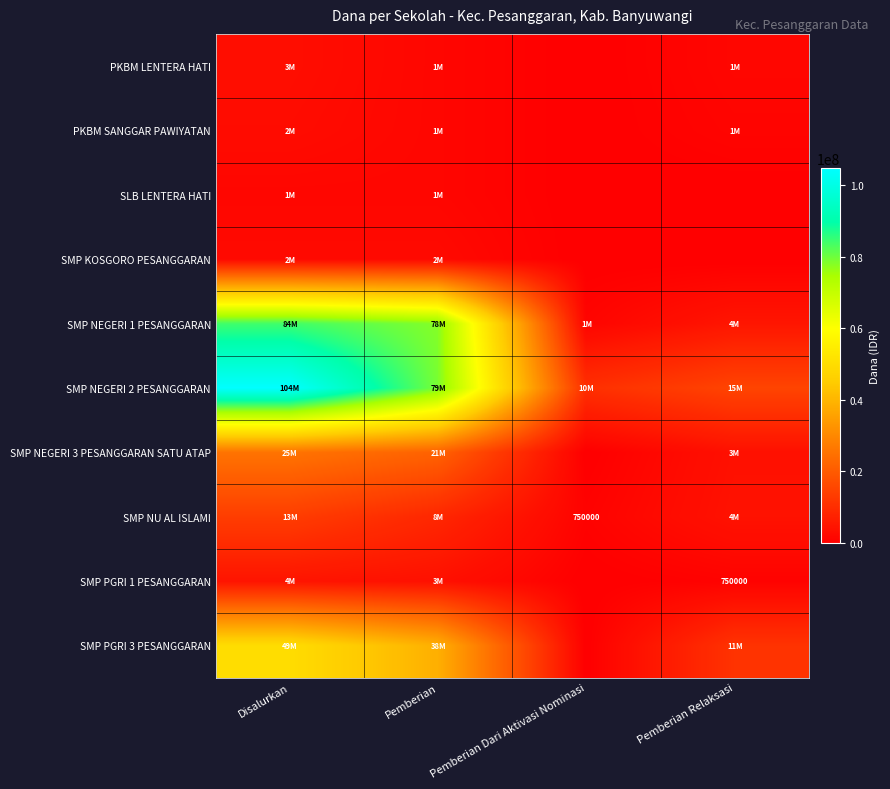

The SMP NU AL ISLAMI series shows 750000 at Pemberian Dari Aktivasi Nominasi. True or false?

True